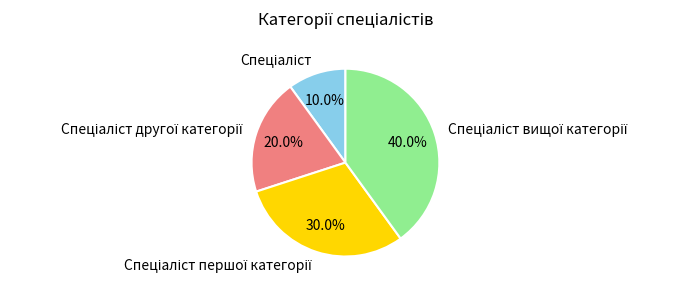

Is there a majority slice in this chart?

No